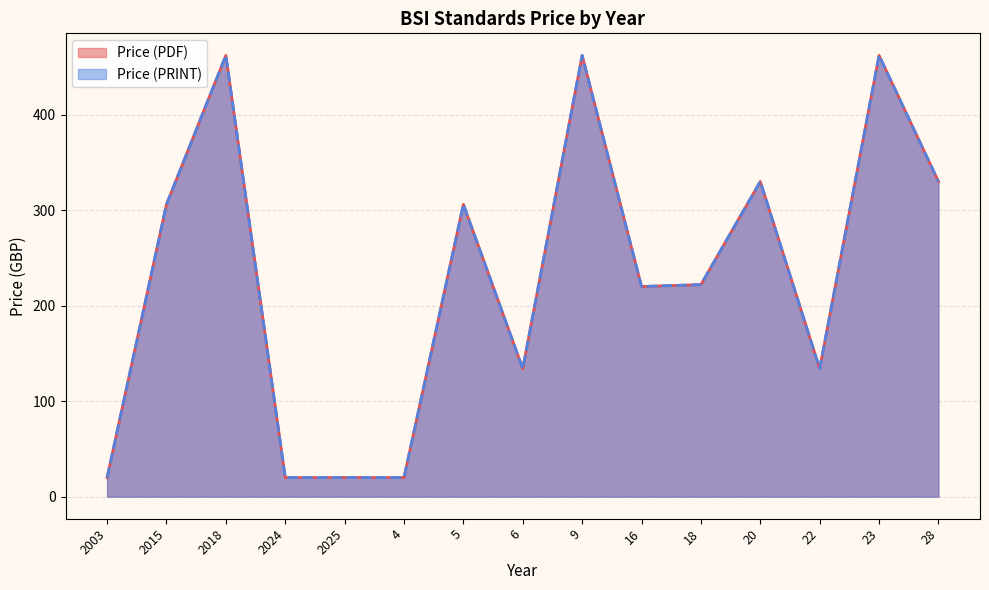

Is it true that Price (PRINT) equals 462 at 2018?

True